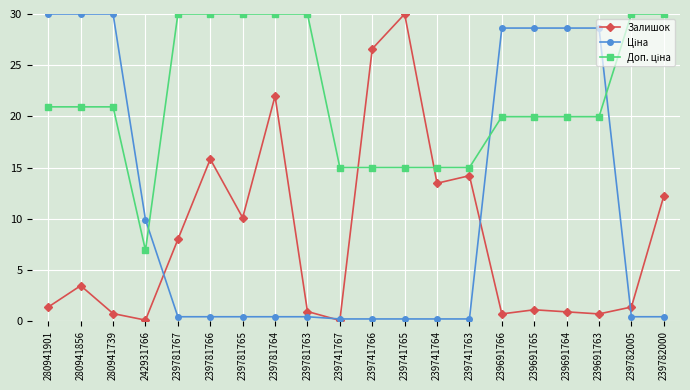

What is the label of the 6th point from the left?

239781766